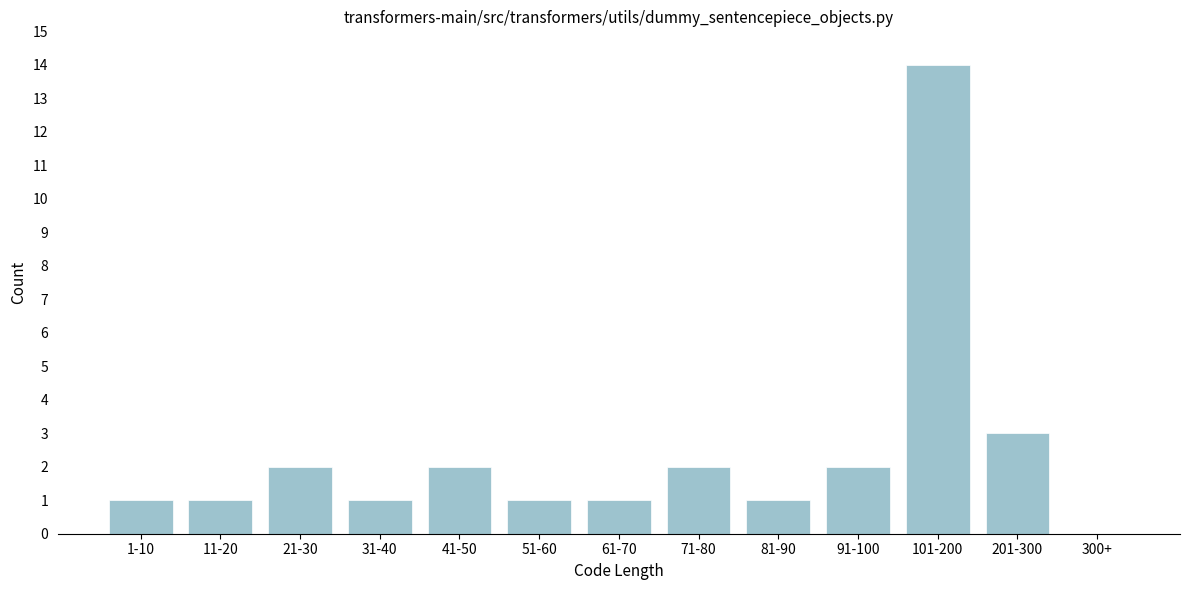

Reading left to right, what are all the values shown in this chart?

1-10=1	11-20=1	21-30=2	31-40=1	41-50=2	51-60=1	61-70=1	71-80=2	81-90=1	91-100=2	101-200=14	201-300=3	300+=0